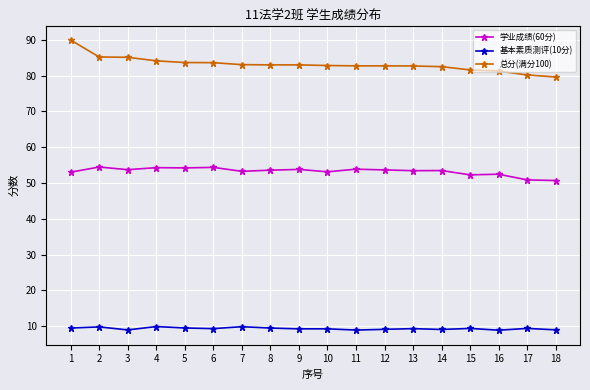

Is the value of 总分(满分100) at 10 greater than the value of 学业成绩(60分) at 7?

Yes